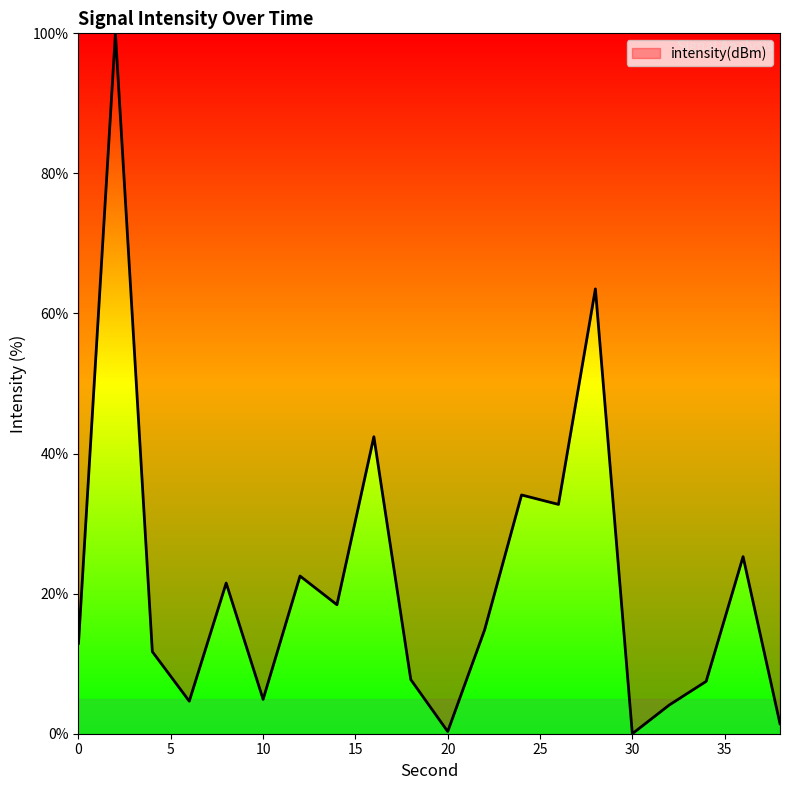

What is the maximum value shown in the chart?

100.0